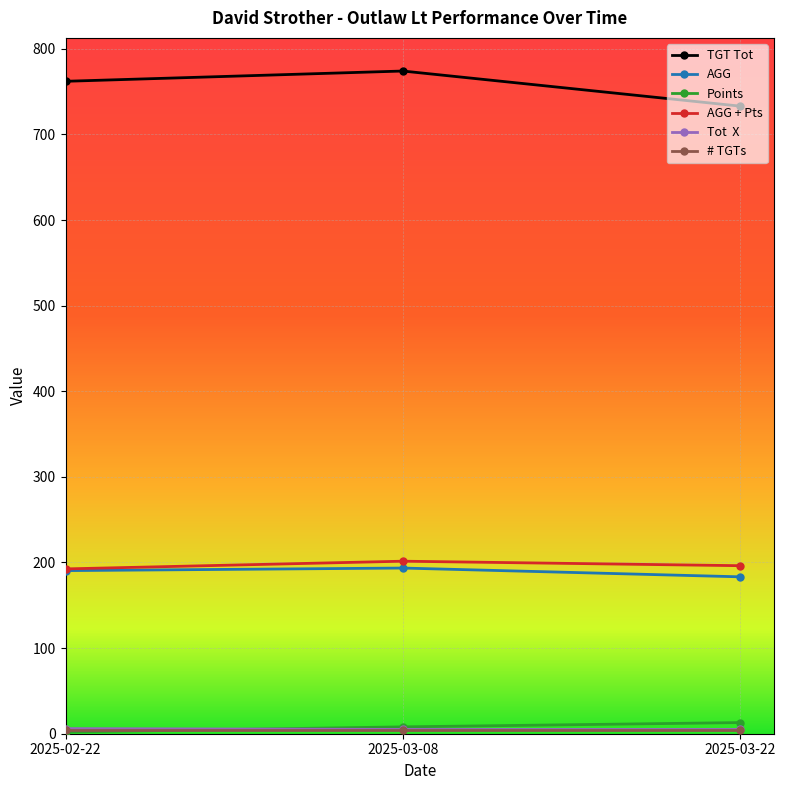

Does the chart have visible grid lines?

Yes